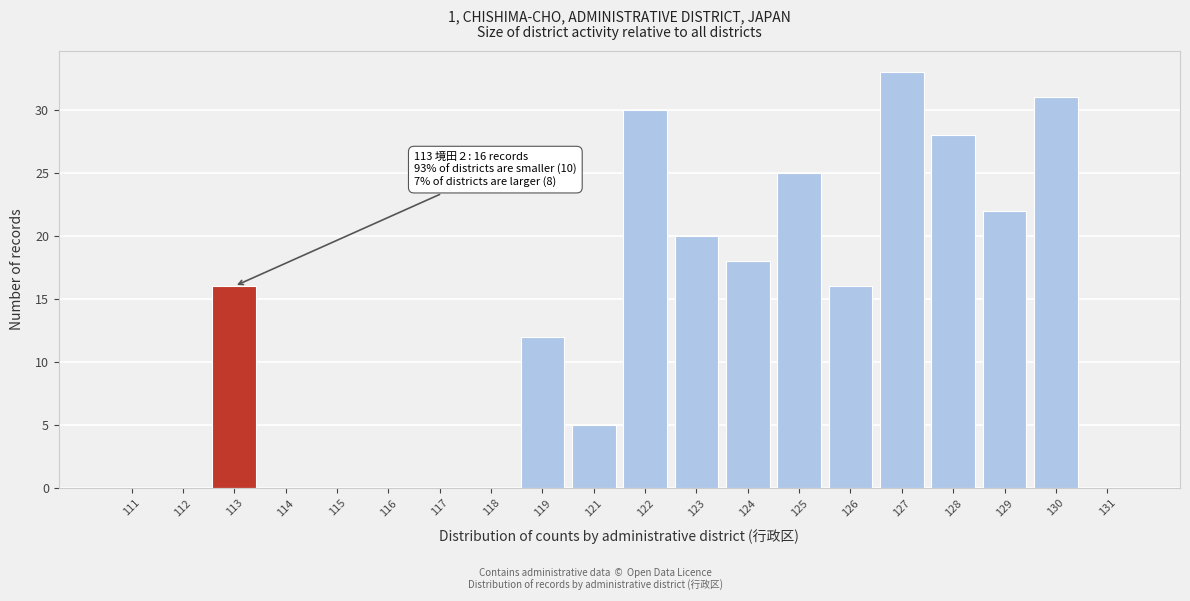

Reading left to right, transcribe all the data shown in this chart.

111=0	112=0	113=16	114=0	115=0	116=0	117=0	118=0	119=12	121=5	122=30	123=20	124=18	125=25	126=16	127=33	128=28	129=22	130=31	131=0